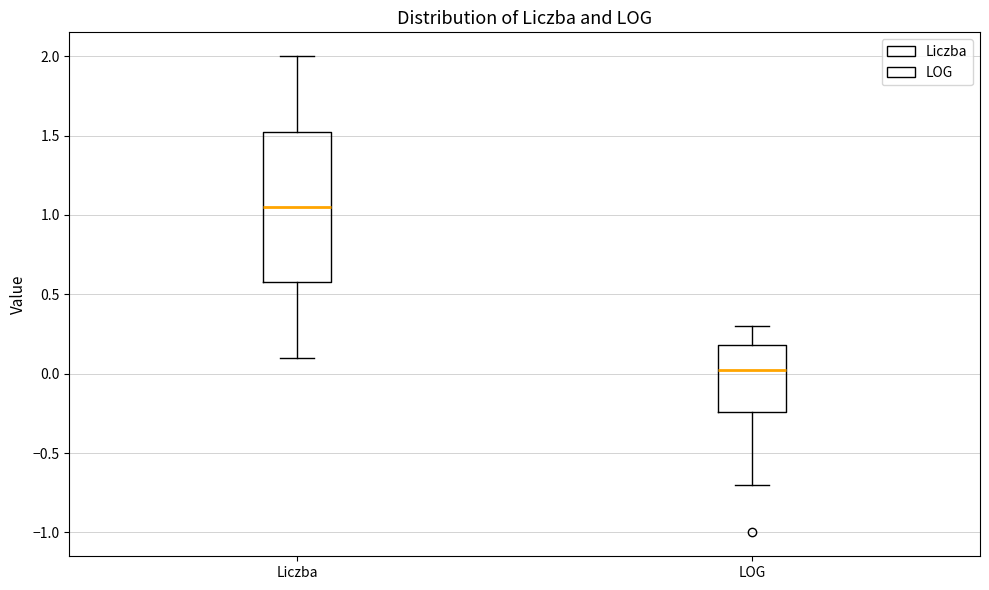

Reading left to right, transcribe this box plot: for each box, give where its median line is, the range the box spans, and where its two whiskers end, as read against the y-axis. The values are not printed on the chart, so give them approximately, as read against the axis.

Liczba: median 1.05, box 0.60 to 1.55, whiskers 0.10 to 2.00
LOG: median 0.00, box -0.25 to 0.20, whiskers -0.70 to 0.30